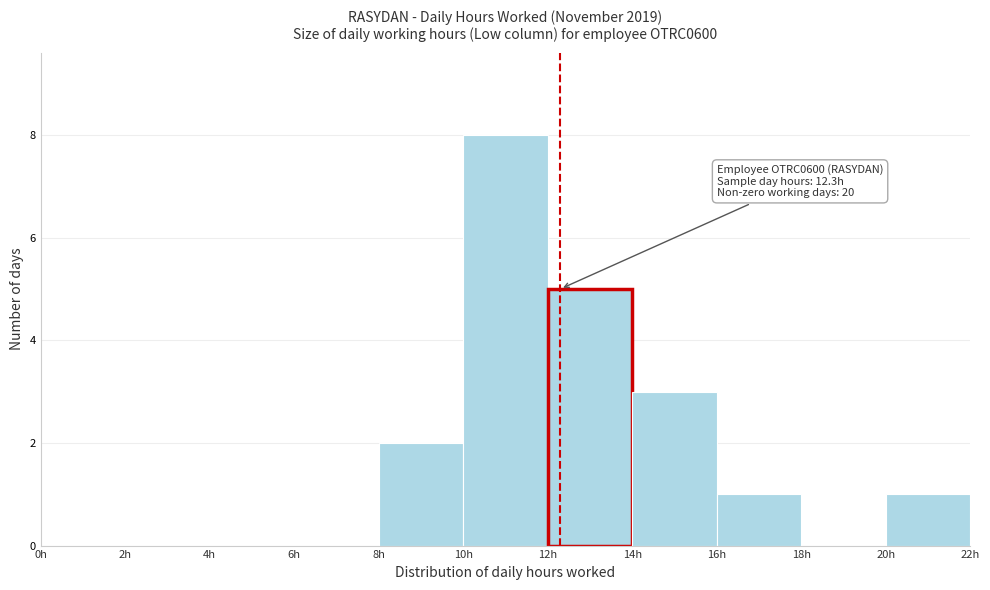

Over which range of the x-axis is the bar tallest?

10 to 12